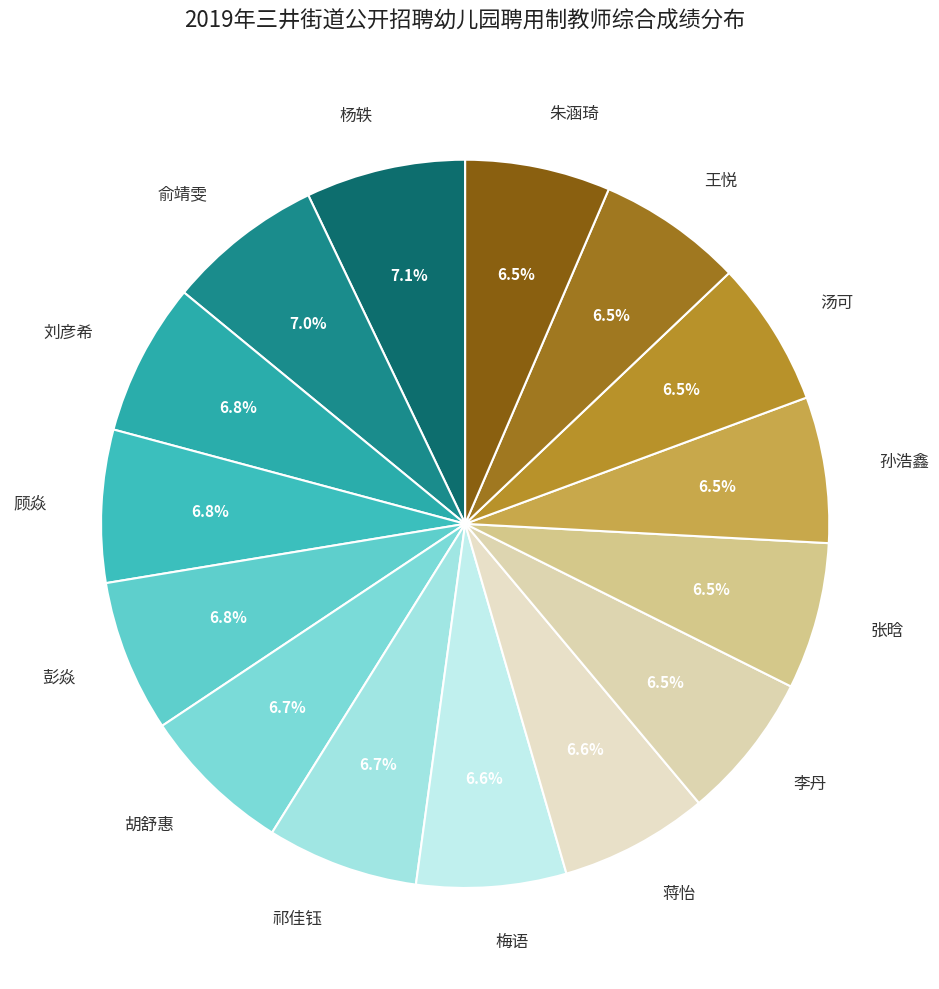

What is the ratio of the value at 俞靖雯 to the value at 张晗?

1.1